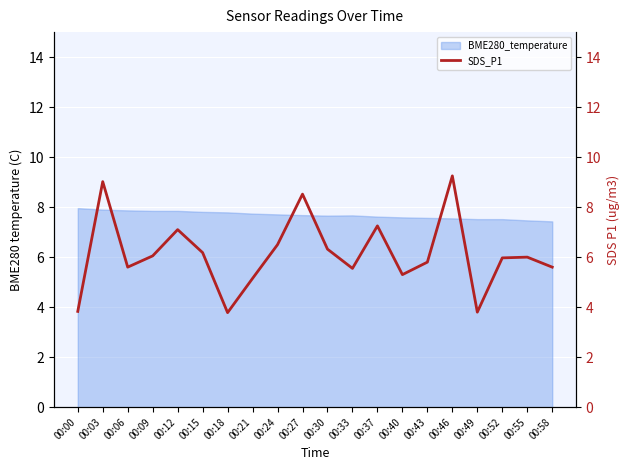

Which label corresponds to the smallest value in the chart?

00:18